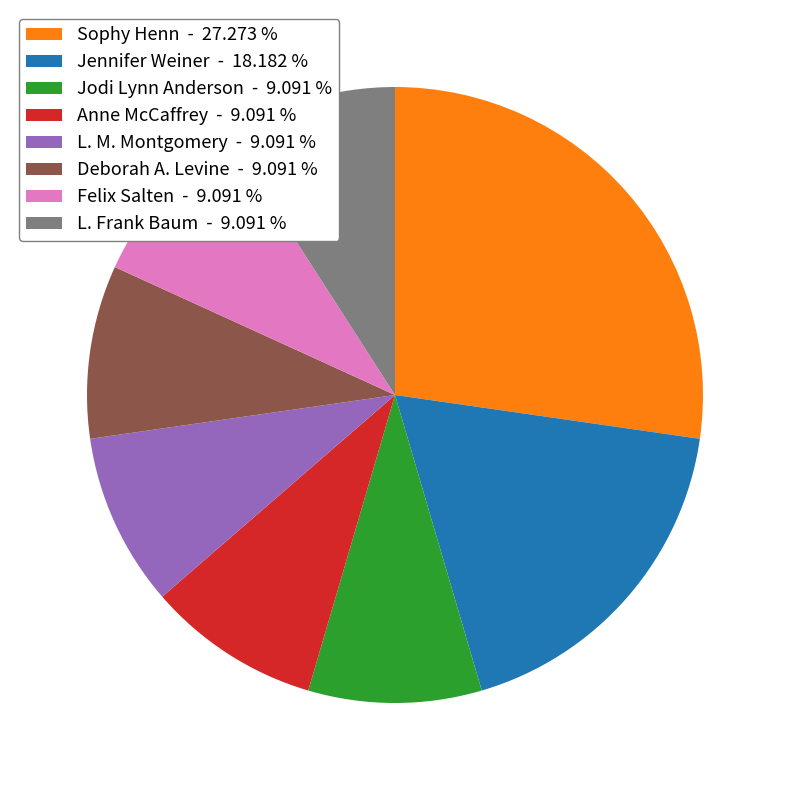

What is the ratio of the value at Jennifer Weiner - 18.182 % to the value at Deborah A. Levine - 9.091 %?

2.0